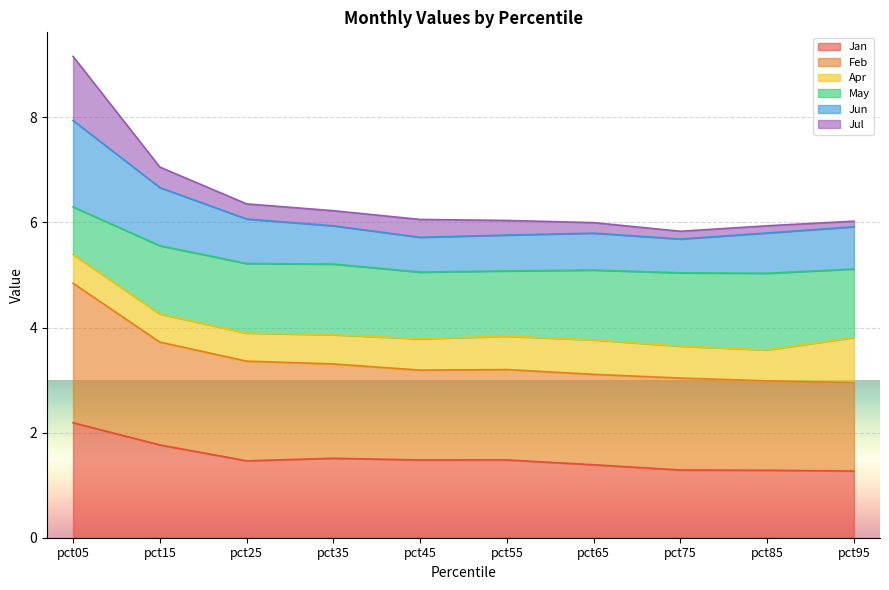

At which category is the sum across all series the highest?

pct05